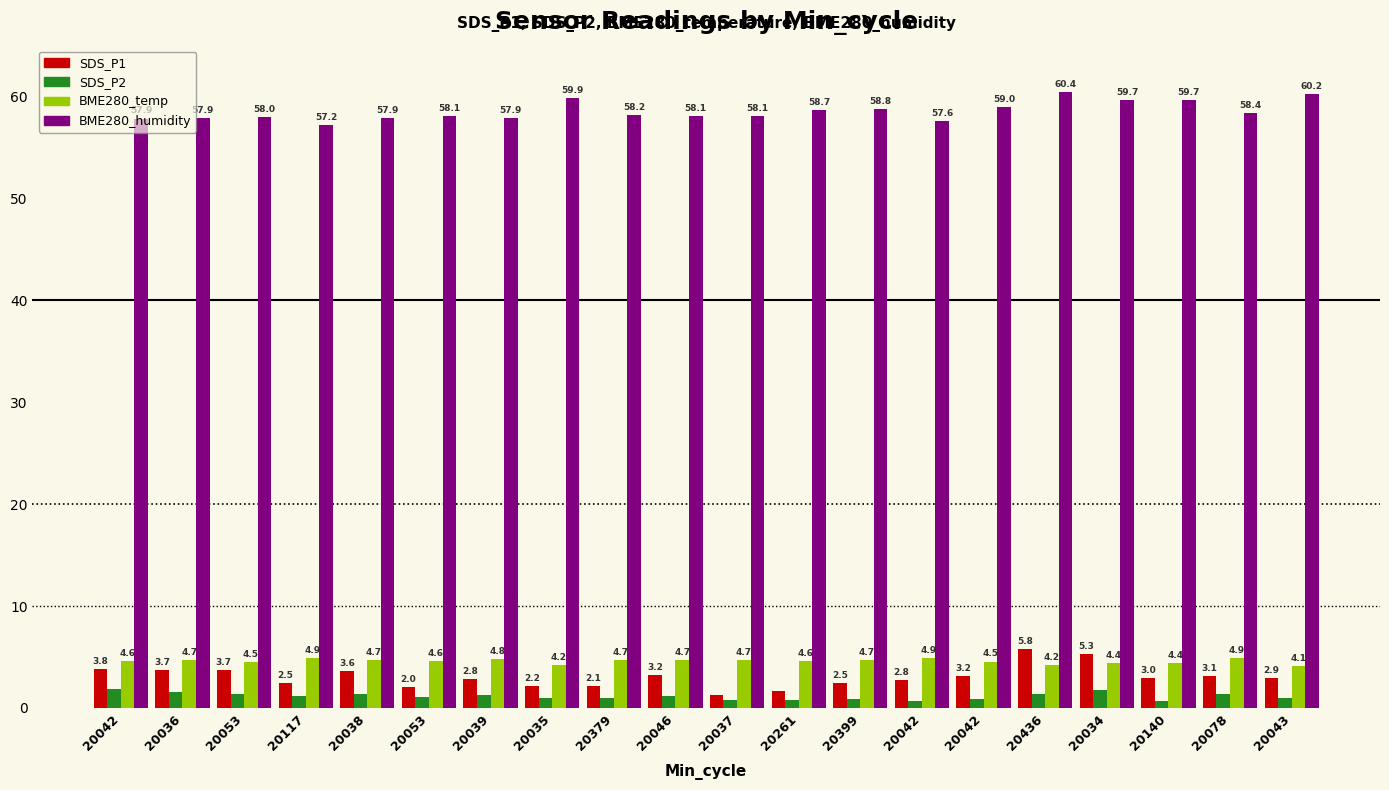

The value of SDS_P1 at 20039 is 2.8. True or false?

True